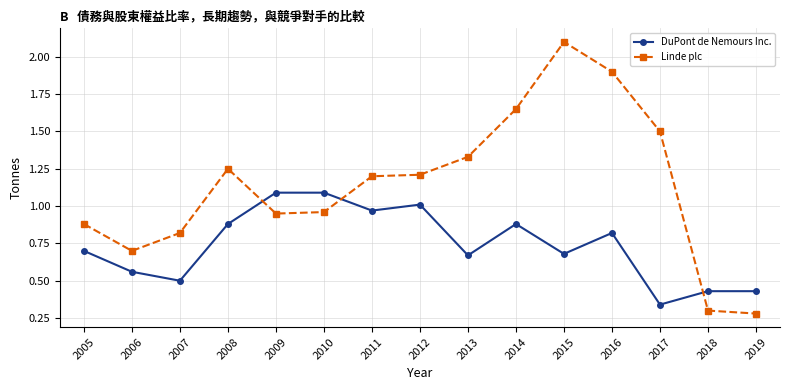

Which series has the largest total across all categories?

Linde plc